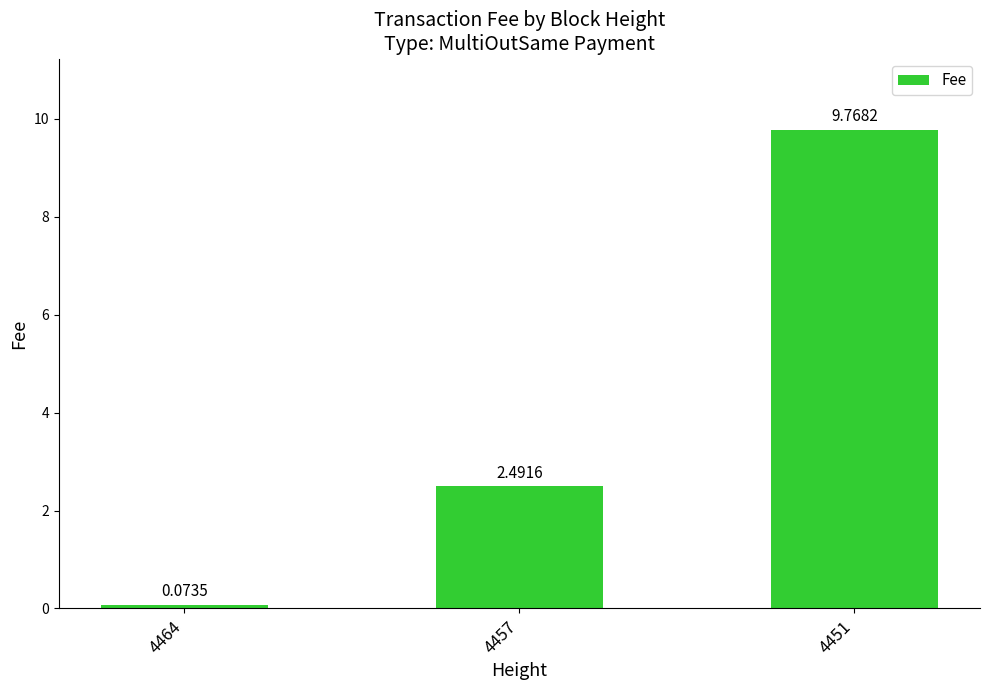

What is the difference between the values at 4464 and 4457?

2.4